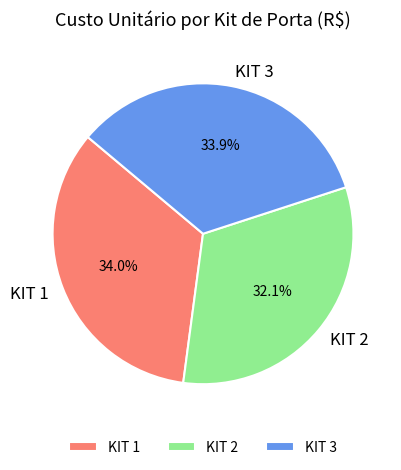

Is it true that KIT 3 is 48% of the pie?

False